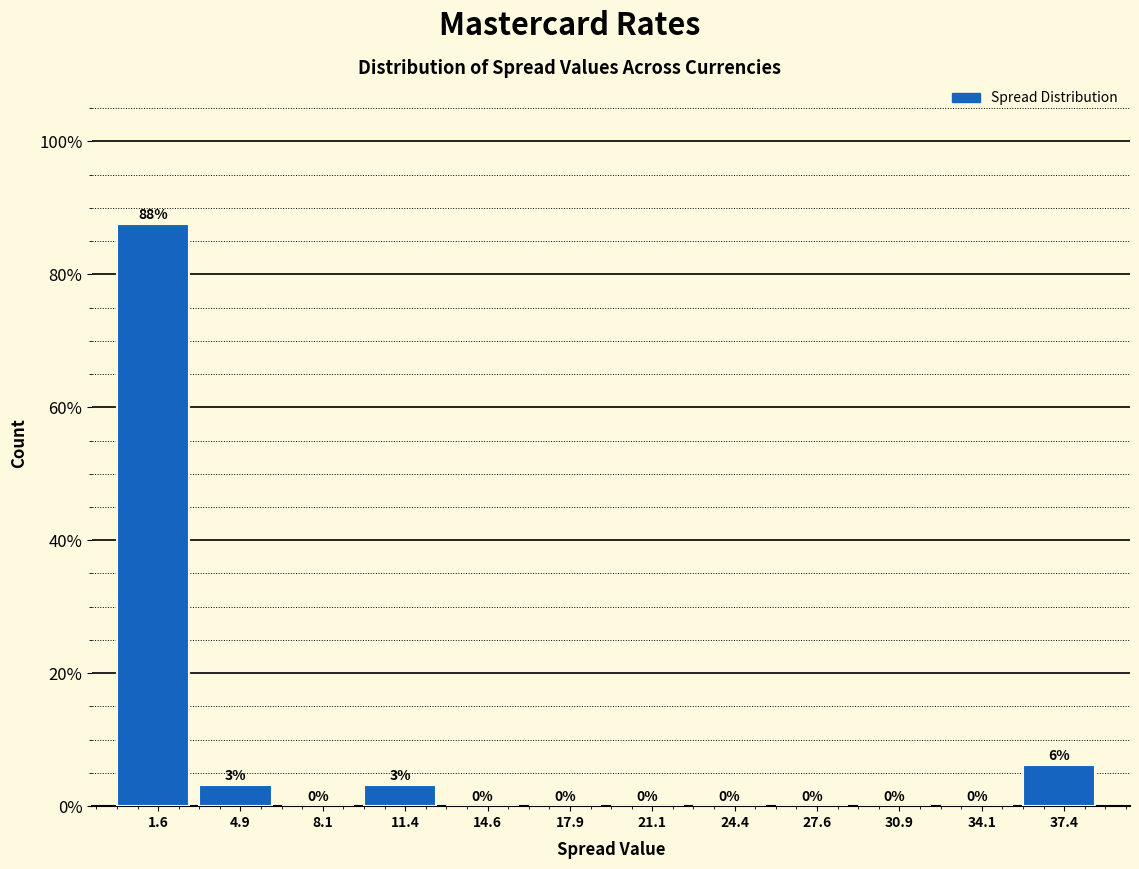

Over which range of the x-axis is the bar tallest?

0.00 to 3.25